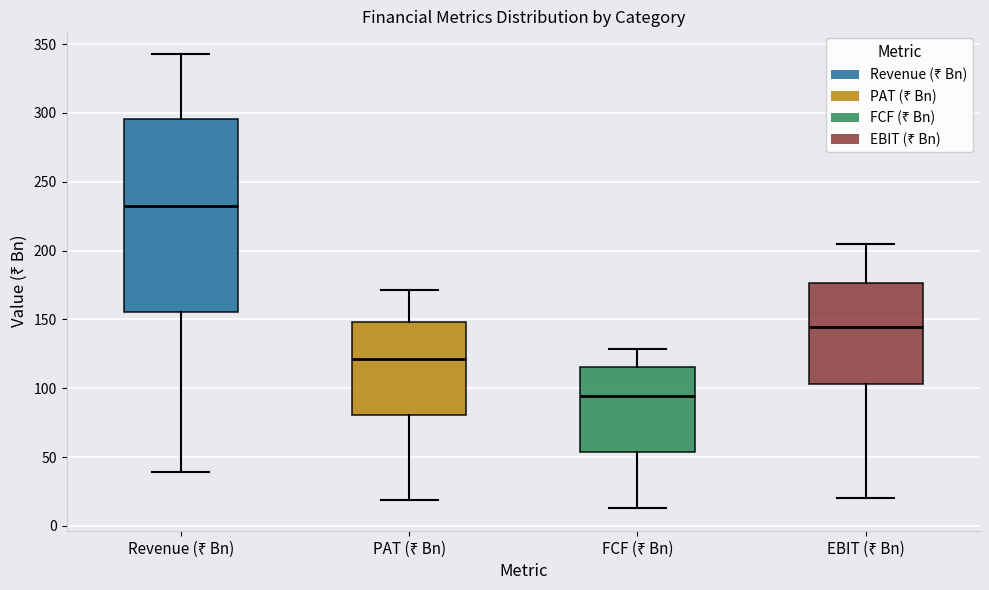

Reading left to right, read every box against the y-axis: the position of its median line, the range the box covers, and the ends of its whiskers. The values are not printed on the chart, so give them approximately, as read against the axis.

Revenue (₹ Bn): median 235, box 155 to 295, whiskers 40 to 345
PAT (₹ Bn): median 120, box 80 to 150, whiskers 20 to 170
FCF (₹ Bn): median 95, box 55 to 115, whiskers 15 to 130
EBIT (₹ Bn): median 145, box 105 to 175, whiskers 20 to 205